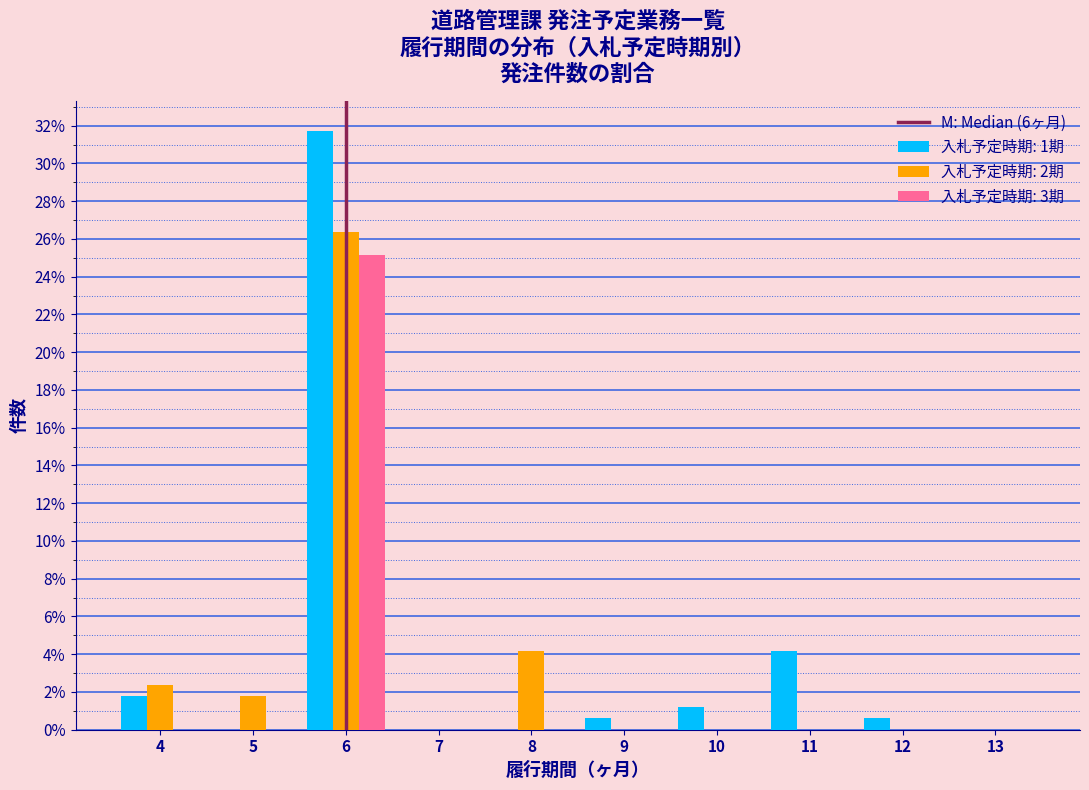

In the 入札予定時期: 3期 series, which range on the x-axis has the tallest bar?

5.5 to 6.5